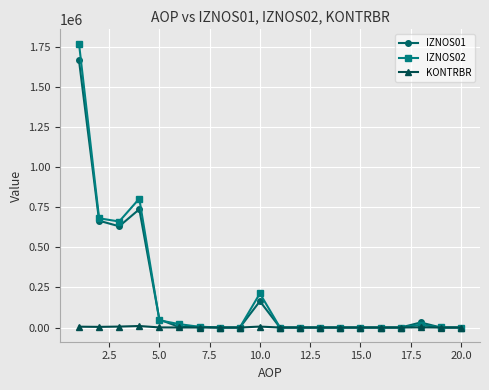

What is the value of the IZNOS02 point at the 3rd from the left?

660524.8